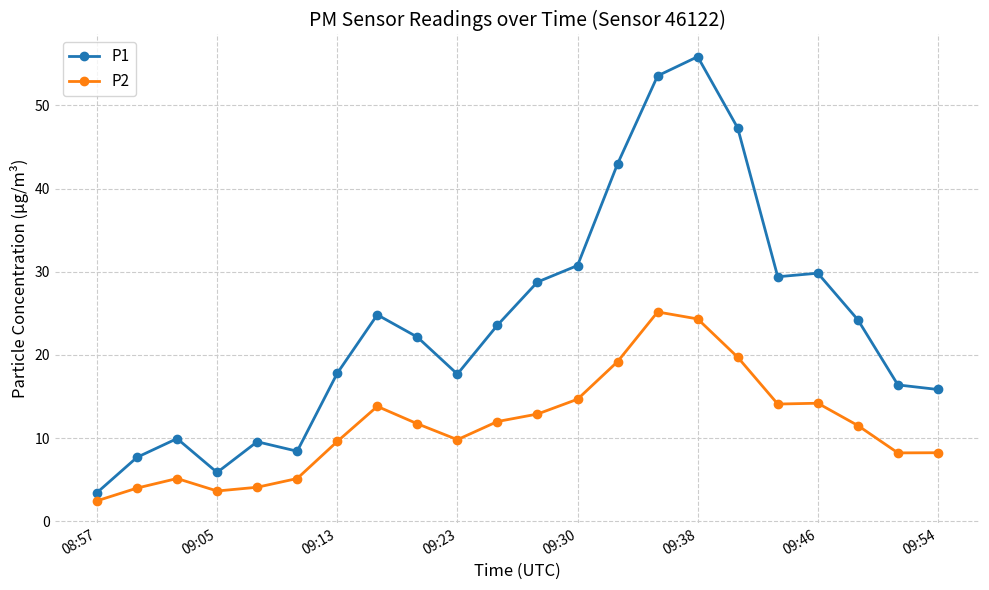

What is the average value of the P1 series?

23.9